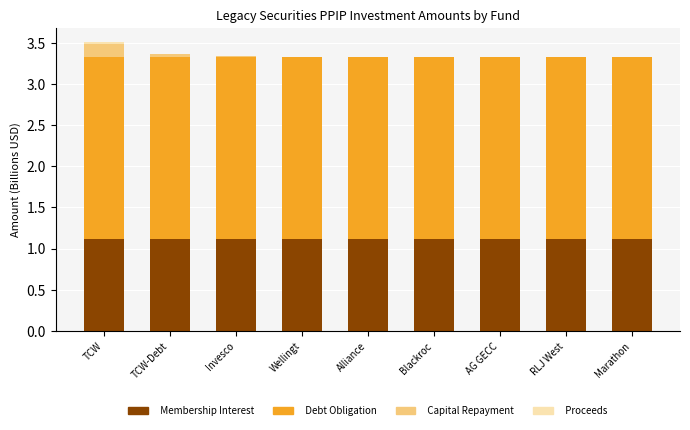

True or false: Membership Interest has a value of 1.5 at TCW-Debt.

False